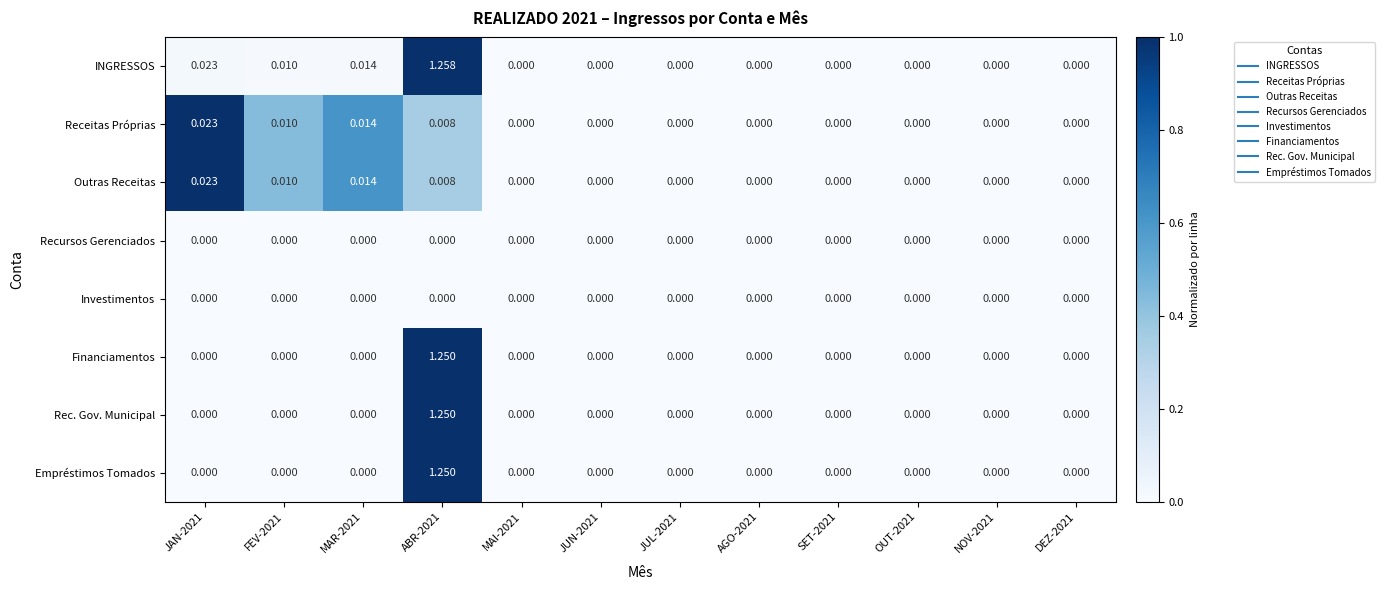

Is the value of Receitas Próprias at MAR-2021 greater than the value of Empréstimos Tomados at DEZ-2021?

Yes